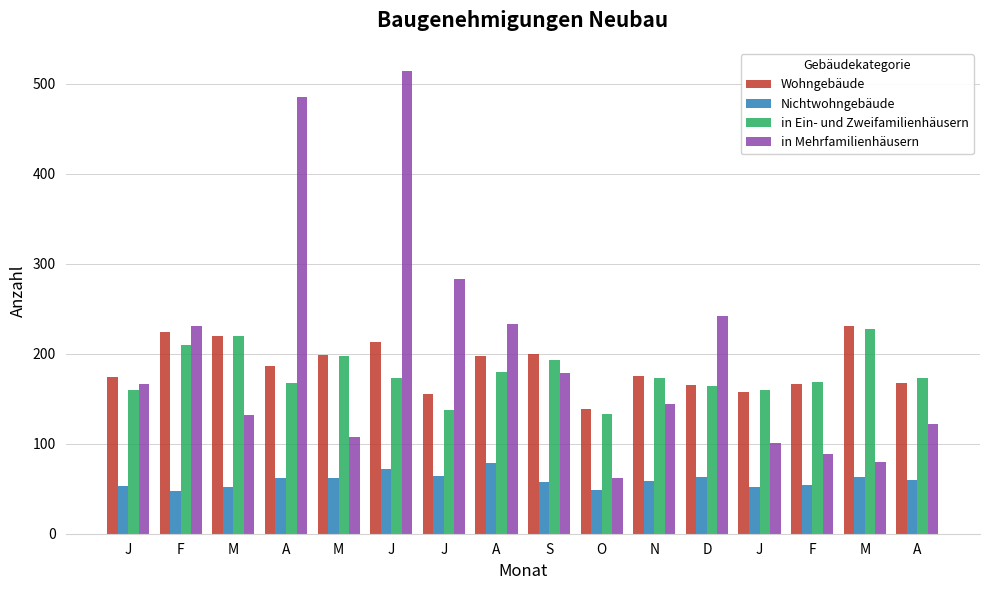

List the series in order of their peak value, lowest first.

Nichtwohngebäude, in Ein- und Zweifamilienhäusern, Wohngebäude, in Mehrfamilienhäusern